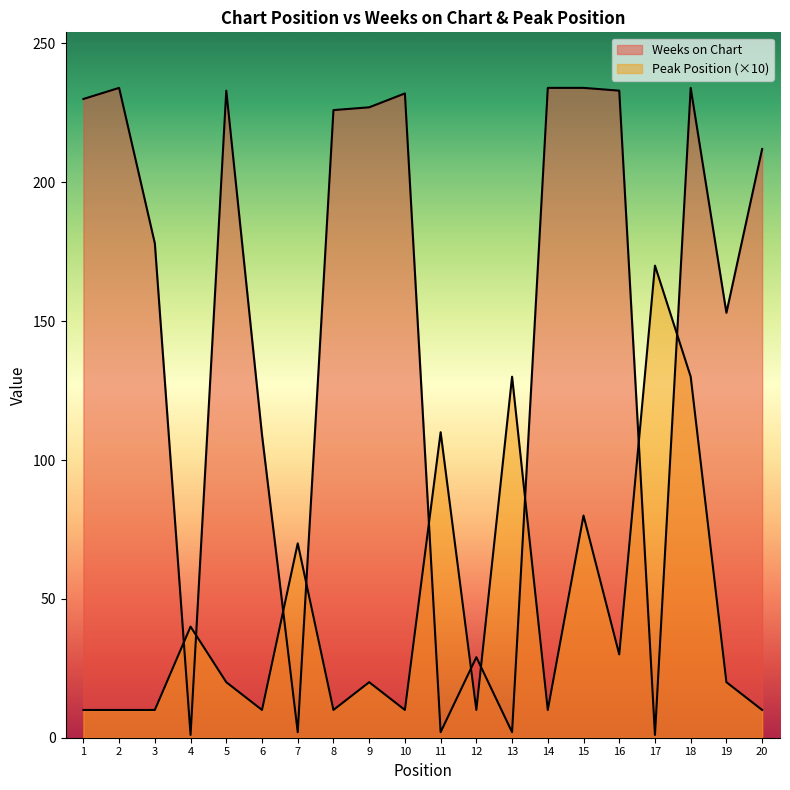

What is the difference between the second highest and second lowest values in the Peak Position series?

120